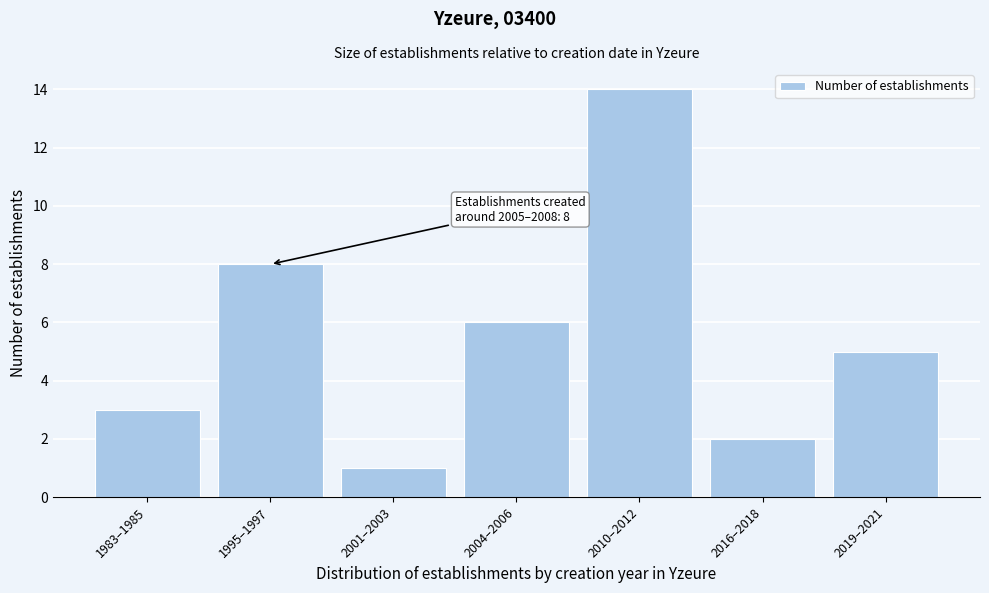

Reading right to left, list all the values displayed in this chart.

2019–2021=5	2016–2018=2	2010–2012=14	2004–2006=6	2001–2003=1	1995–1997=8	1983–1985=3